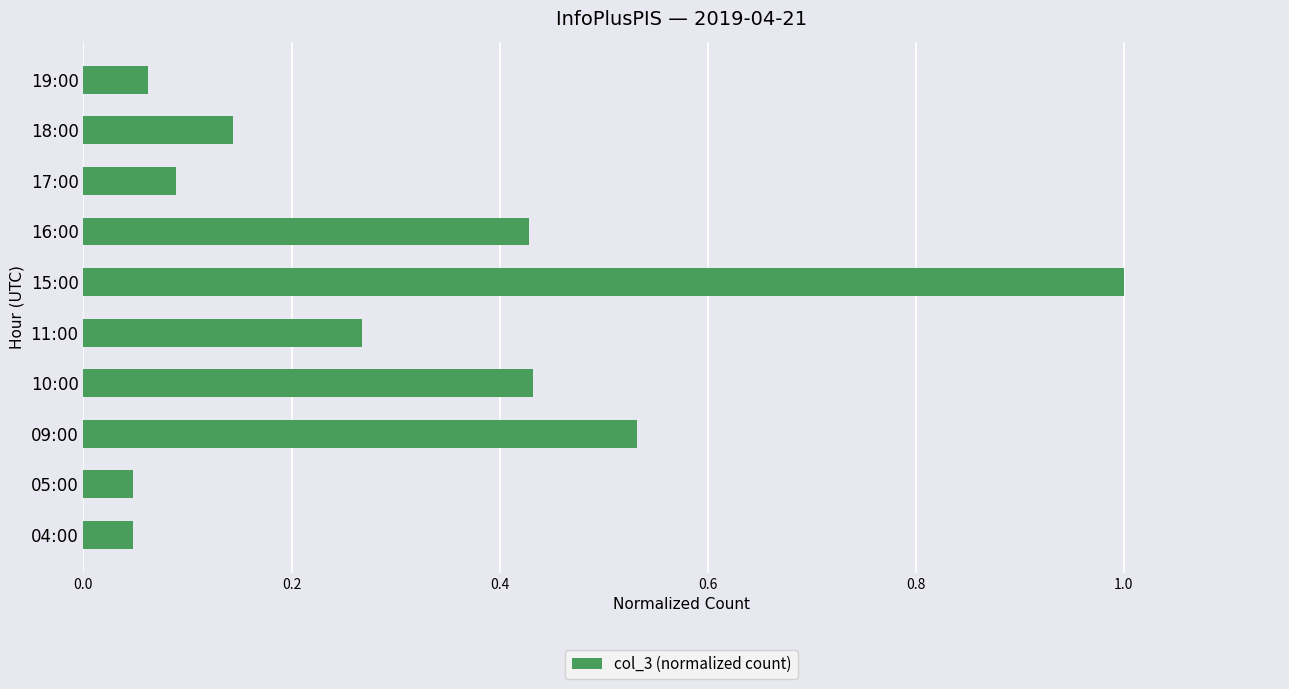

Which label corresponds to the largest value in the chart?

15:00